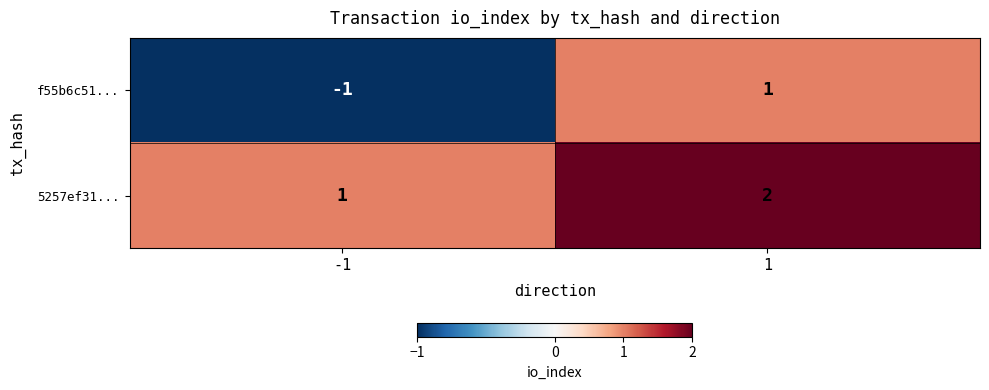

Which series has the largest total across all categories?

5257ef31...